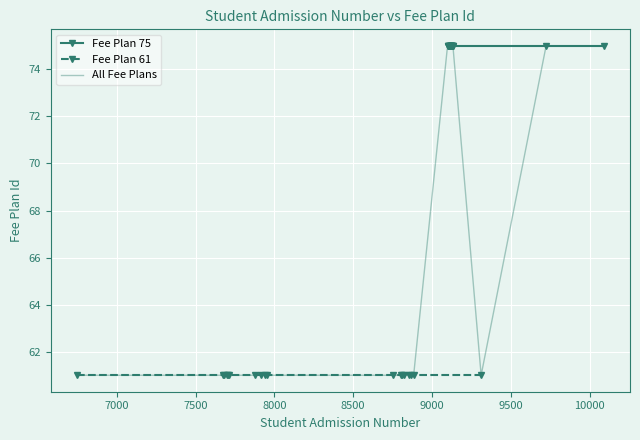

List the labels in order of value, smallest first.

6749, 7879, 7954, 9311, 7710, 8800, 8868, 7940, 7913, 8810, 7708, 7700, 8821, 7676, 8883, 7682, 8755, 8856, 9723, 9132, 9118, 9110, 9130, 9111, 9122, 9128, 9126, 9107, 9115, 9125, 9113, 10088, 9124, 9121, 9123, 9119, 9116, 9101, 9099, 9098